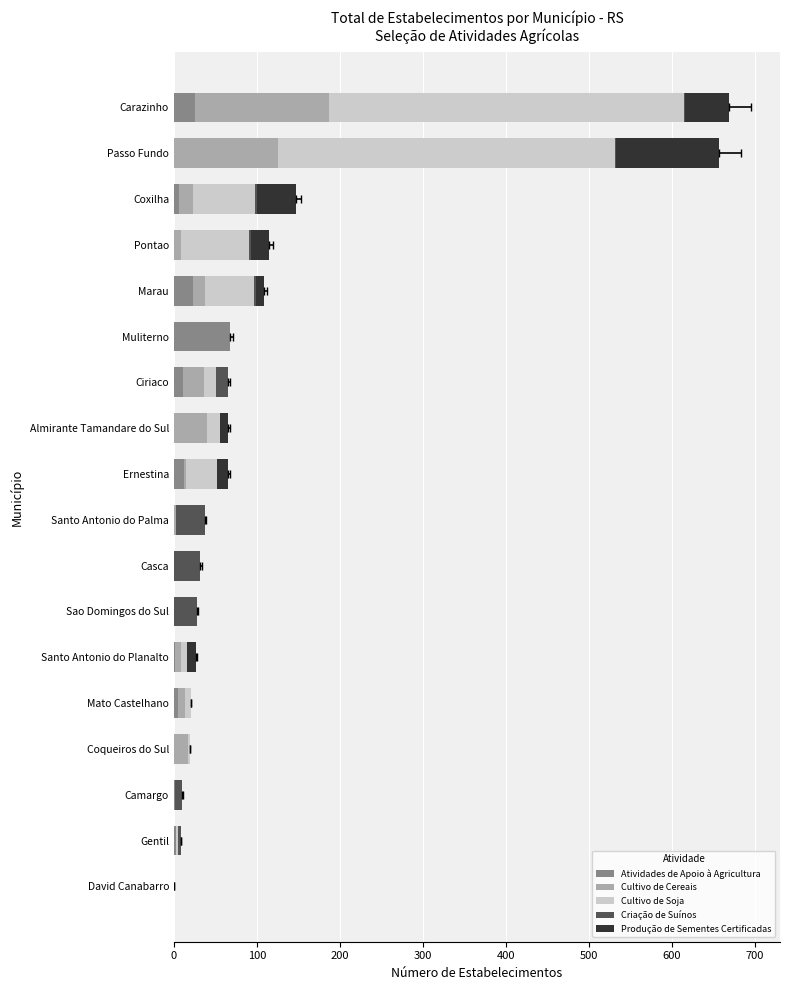

What position from the right is Coxilha?

3